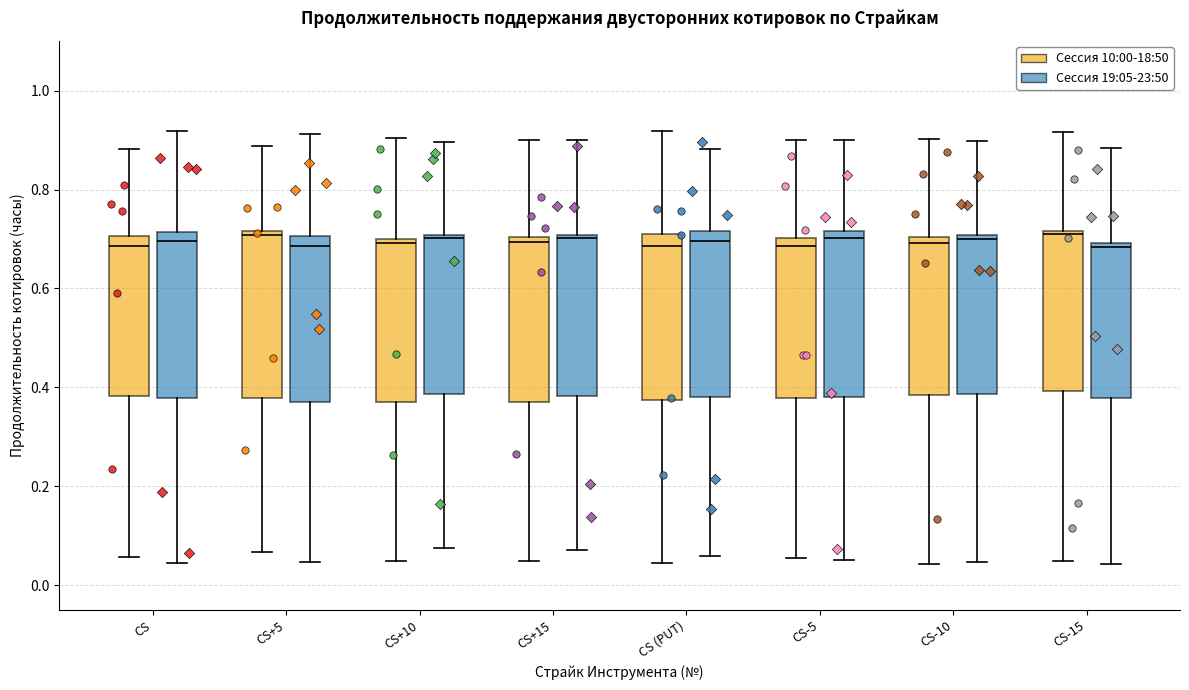

Reading left to right, read every box against the y-axis: the position of its median line, the range the box covers, and the ends of its whiskers. The values are not printed on the chart, so give them approximately, as read against the axis.

CS (Сессия 10:00-18:50): median 0.68, box 0.38 to 0.70, whiskers 0.06 to 0.88
CS (Сессия 19:05-23:50): median 0.70, box 0.38 to 0.72, whiskers 0.04 to 0.92
CS+5 (Сессия 10:00-18:50): median 0.70, box 0.38 to 0.72, whiskers 0.06 to 0.88
CS+5 (Сессия 19:05-23:50): median 0.68, box 0.36 to 0.70, whiskers 0.04 to 0.92
CS+10 (Сессия 10:00-18:50): median 0.70 (just below the box's upper edge), box 0.38 to 0.70, whiskers 0.04 to 0.90
CS+10 (Сессия 19:05-23:50): median 0.70, box 0.38 to 0.70, whiskers 0.08 to 0.90
CS+15 (Сессия 10:00-18:50): median 0.70 (just below the box's upper edge), box 0.38 to 0.70, whiskers 0.04 to 0.90
CS+15 (Сессия 19:05-23:50): median 0.70 (just below the box's upper edge), box 0.38 to 0.70, whiskers 0.08 to 0.90
CS (PUT) (Сессия 10:00-18:50): median 0.68, box 0.38 to 0.72, whiskers 0.04 to 0.92
CS (PUT) (Сессия 19:05-23:50): median 0.70, box 0.38 to 0.72, whiskers 0.06 to 0.88
CS-5 (Сессия 10:00-18:50): median 0.68, box 0.38 to 0.70, whiskers 0.06 to 0.90
CS-5 (Сессия 19:05-23:50): median 0.70, box 0.38 to 0.72, whiskers 0.06 to 0.90
CS-10 (Сессия 10:00-18:50): median 0.70 (just below the box's upper edge), box 0.38 to 0.70, whiskers 0.04 to 0.90
CS-10 (Сессия 19:05-23:50): median 0.70 (just below the box's upper edge), box 0.38 to 0.70, whiskers 0.04 to 0.90
CS-15 (Сессия 10:00-18:50): median 0.72, box 0.40 to 0.72, whiskers 0.04 to 0.92
CS-15 (Сессия 19:05-23:50): median 0.68, box 0.38 to 0.70, whiskers 0.04 to 0.88